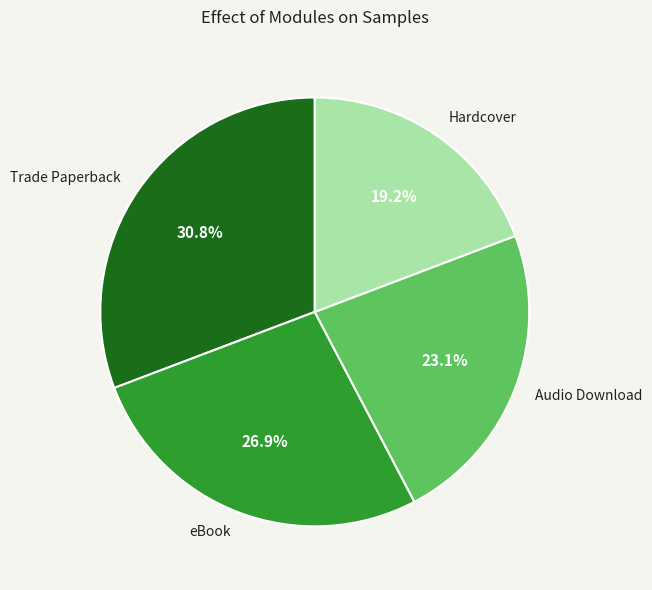

True or false: Audio Download accounts for 13% of the total.

False